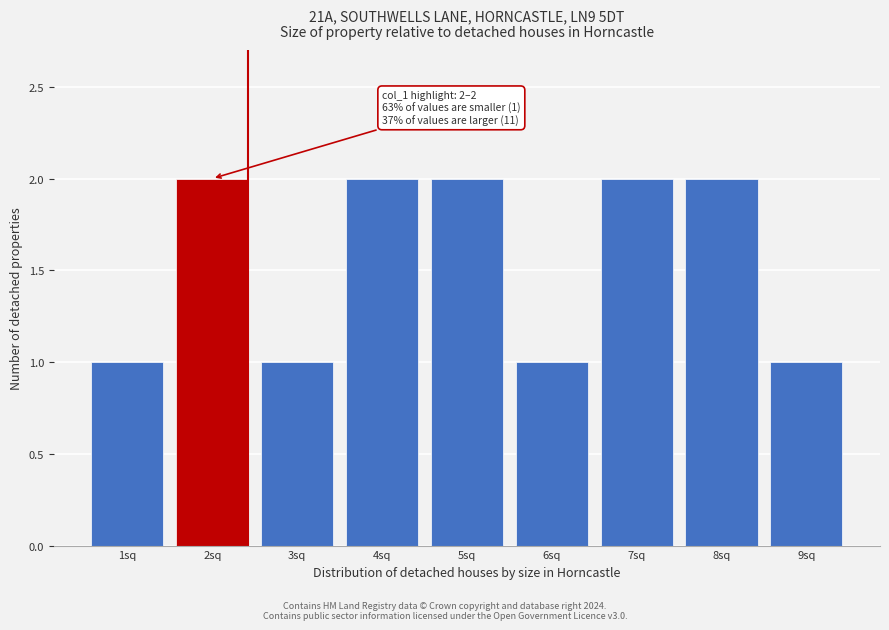

Reading left to right, list all the values displayed in this chart.

1sq=1	2sq=2	3sq=1	4sq=2	5sq=2	6sq=1	7sq=2	8sq=2	9sq=1